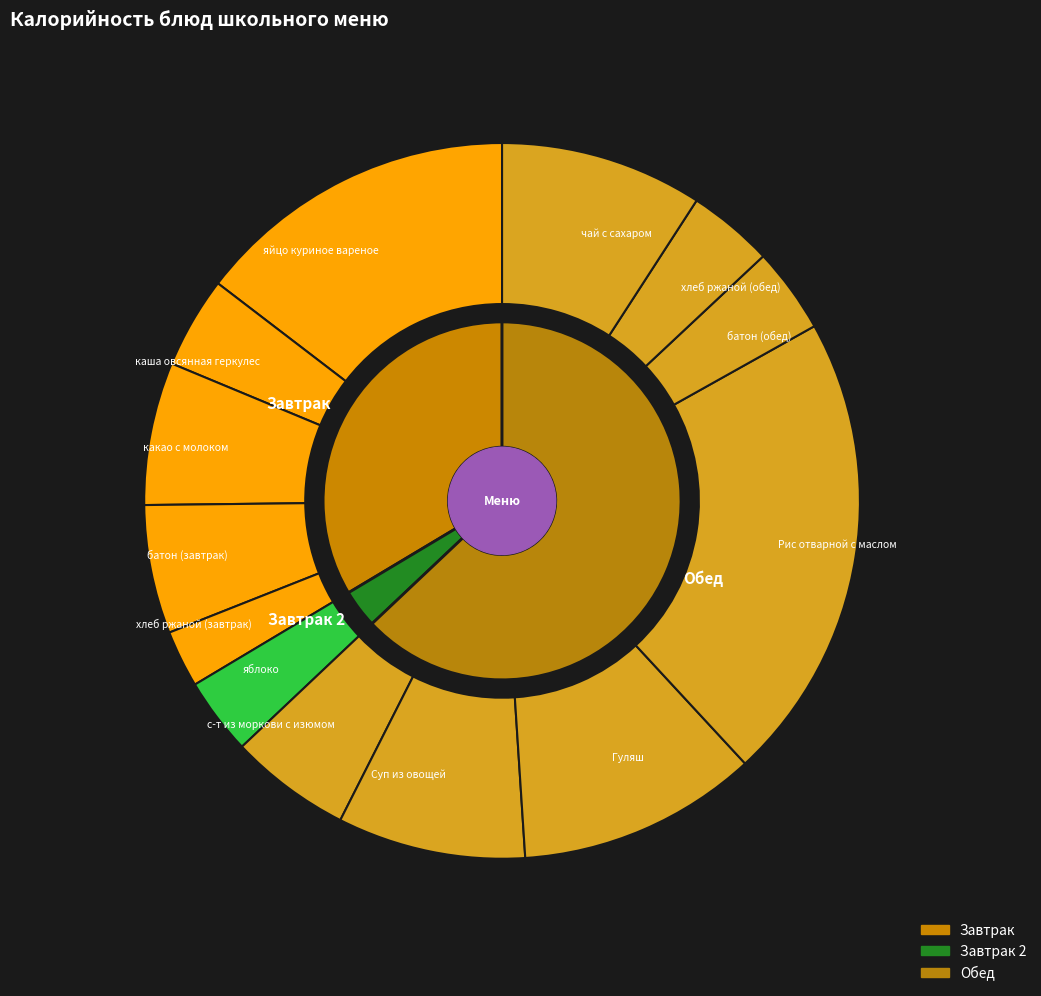

The хлеб ржаной (завтрак) slice represents 3% of the pie. True or false?

True